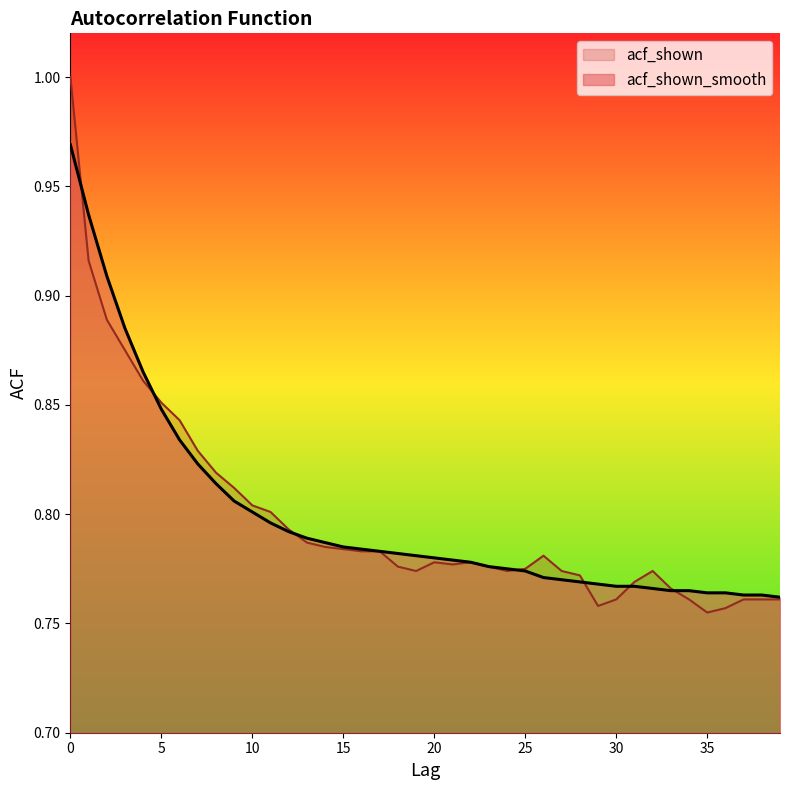

Does the chart display data point markers on the line(s)?

No